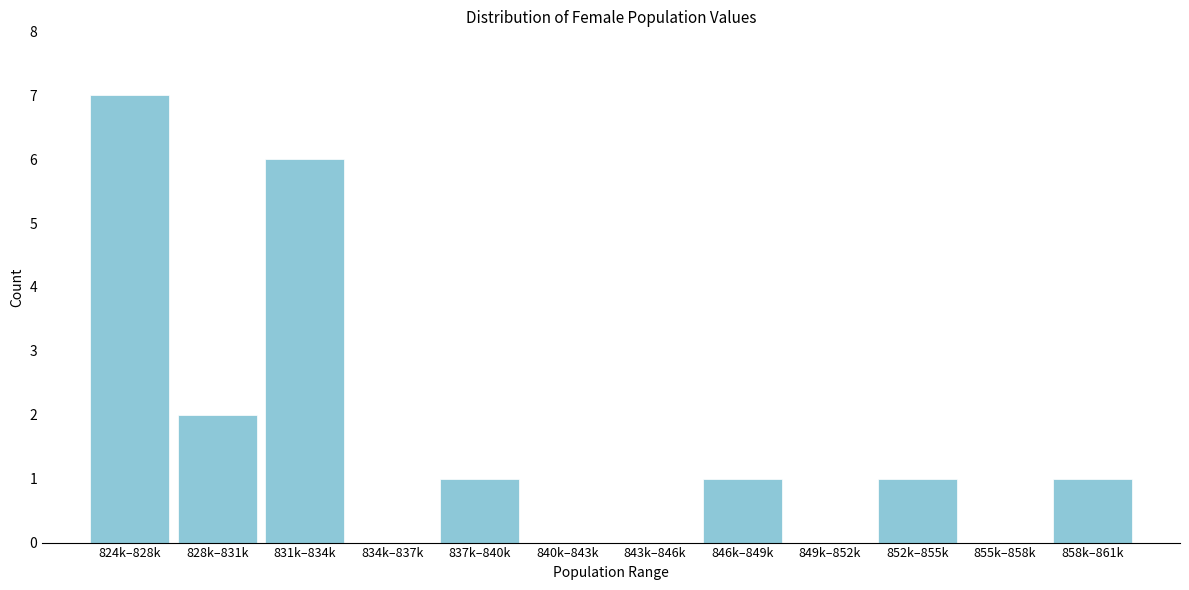

Reading left to right, transcribe all the data shown in this chart.

824k–828k=7	828k–831k=2	831k–834k=6	834k–837k=0	837k–840k=1	840k–843k=0	843k–846k=0	846k–849k=1	849k–852k=0	852k–855k=1	855k–858k=0	858k–861k=1